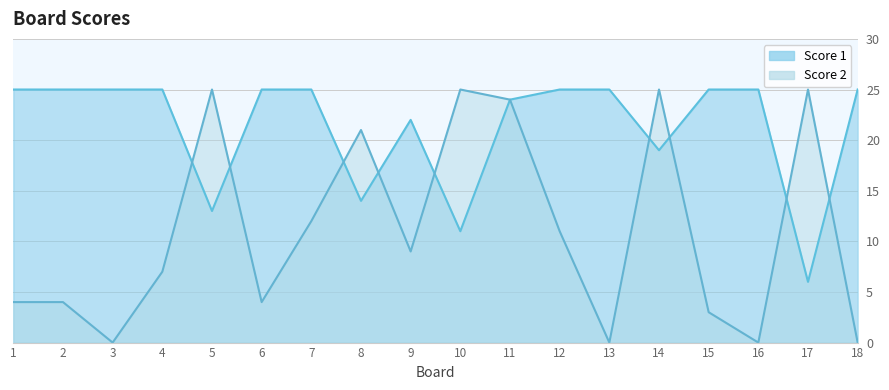

Which series ends up on top after the final intersection of Score 1 and Score 2?

Score 1